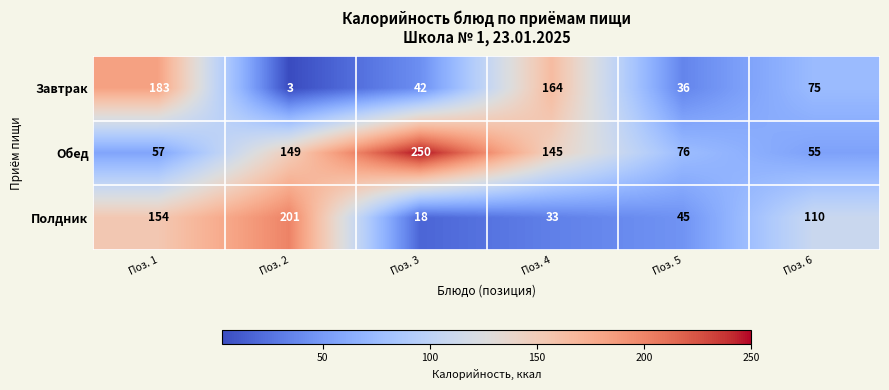

Rank the series at Поз. 2 from lowest to highest value.

Завтрак, Обед, Полдник